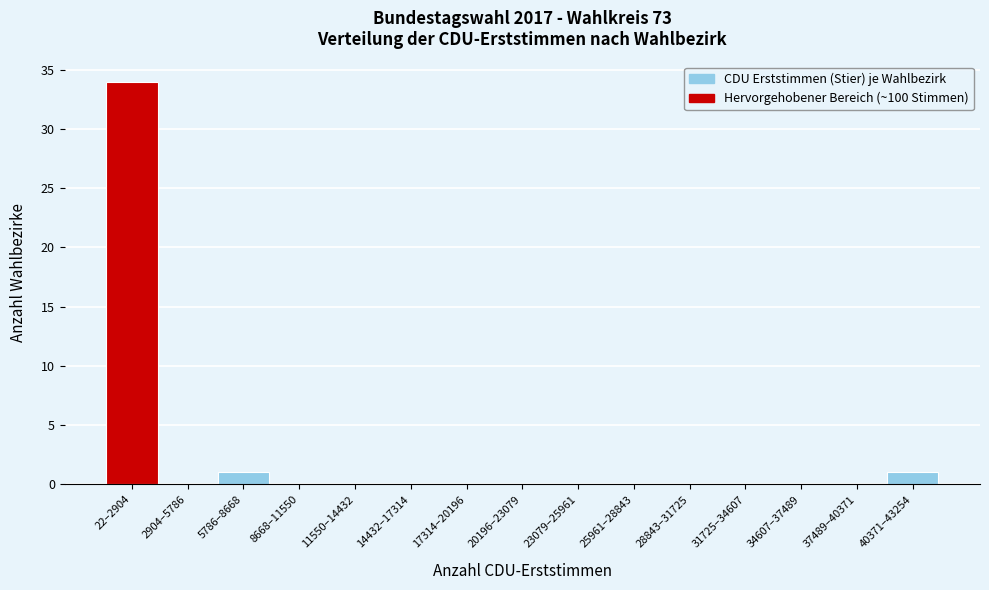

Reading right to left, list all the values displayed in this chart.

40371–43254=1	37489–40371=0	34607–37489=0	31725–34607=0	28843–31725=0	25961–28843=0	23079–25961=0	20196–23079=0	17314–20196=0	14432–17314=0	11550–14432=0	8668–11550=0	5786–8668=1	2904–5786=0	22–2904=34